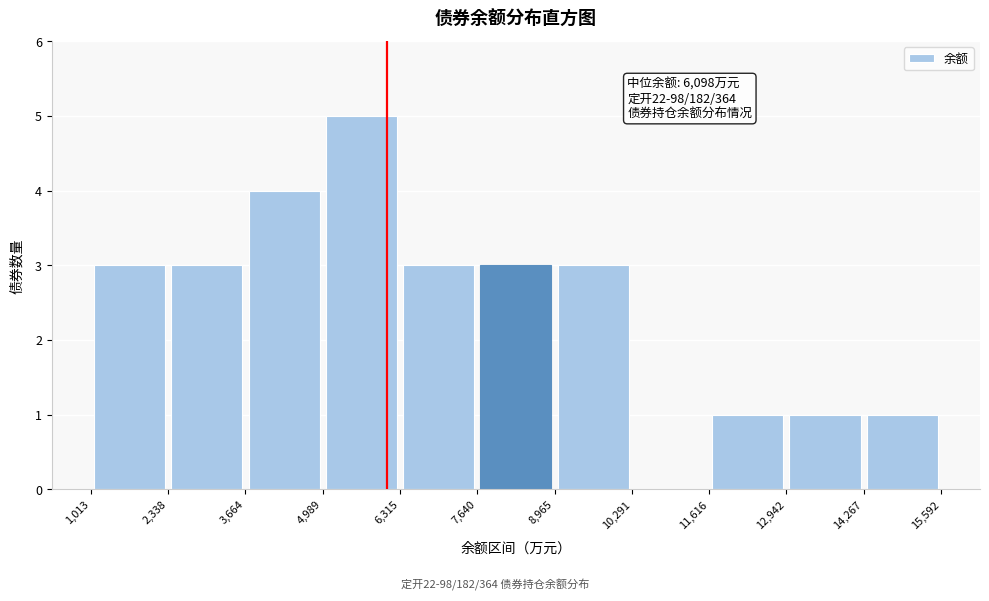

Which range on the x-axis has the tallest bar?

4,989 to 6,315